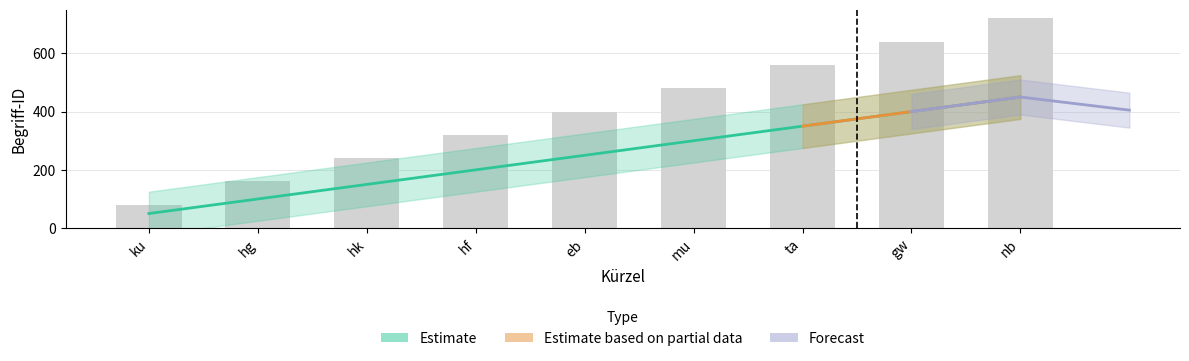

Reading left to right, transcribe all the data shown in this chart.

50	100	150	200	250	300	350	400	450